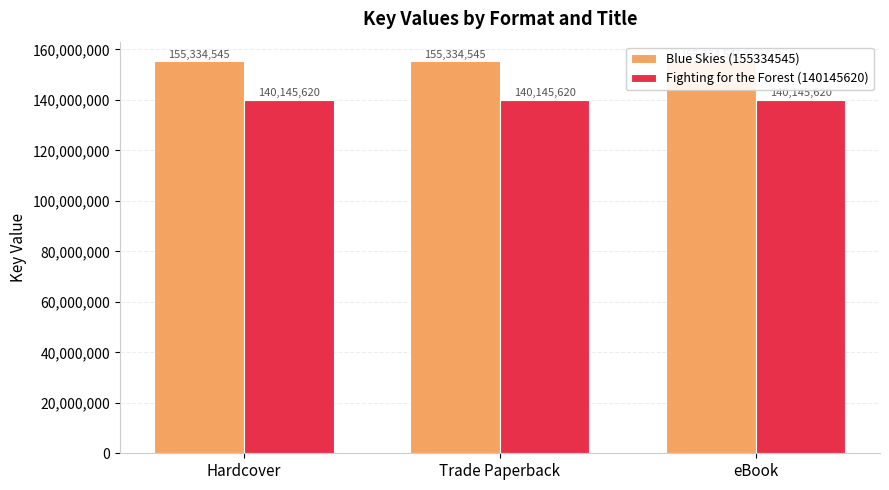

True or false: Blue Skies (155334545) has a value of 41500918 at eBook.

False